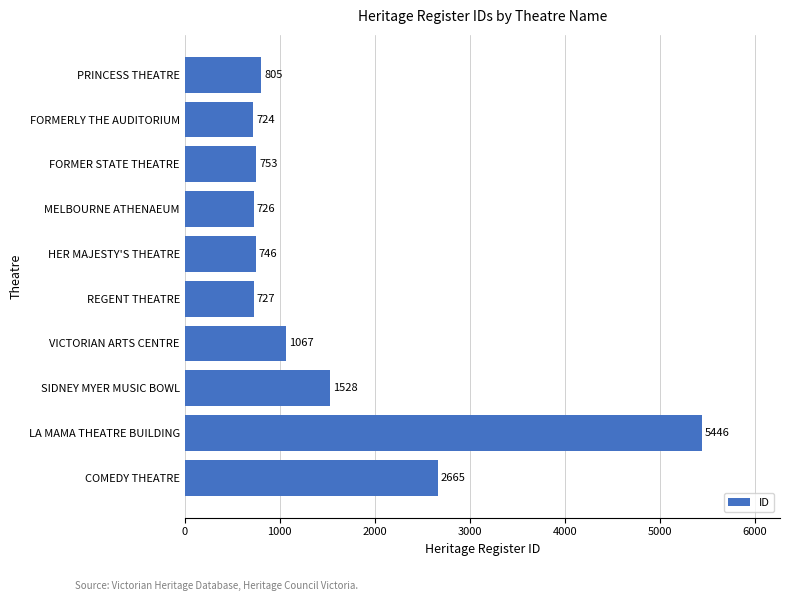

What is the change in value from REGENT THEATRE to COMEDY THEATRE?

+1938